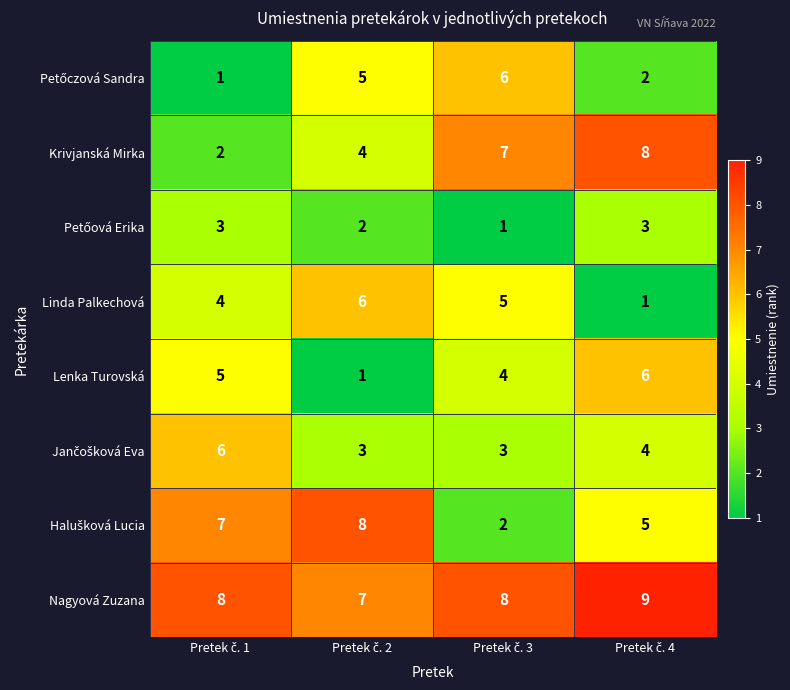

How many Lenka Turovská values are between 4 and 6?

3